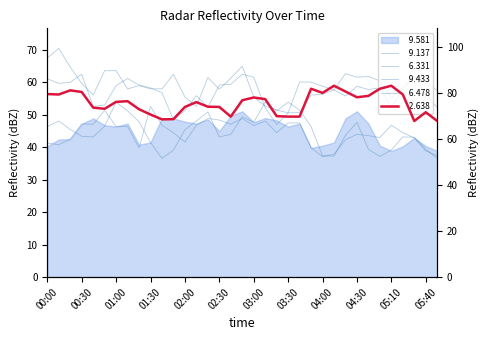

What position from the left is 00:20?

3